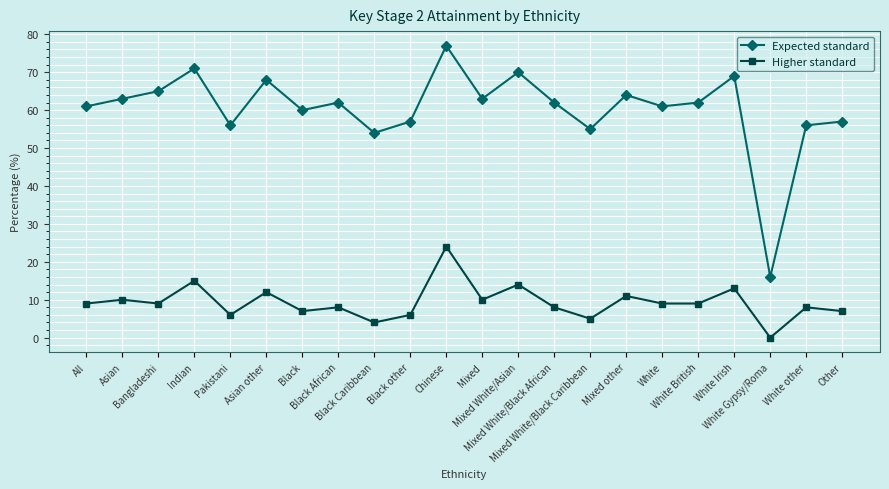

Is this an area chart (filled region under the line)?

No